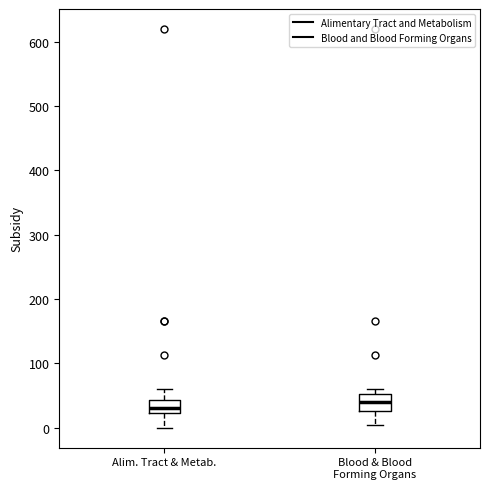

Which box has the highest median line?

Blood & Blood Forming Organs